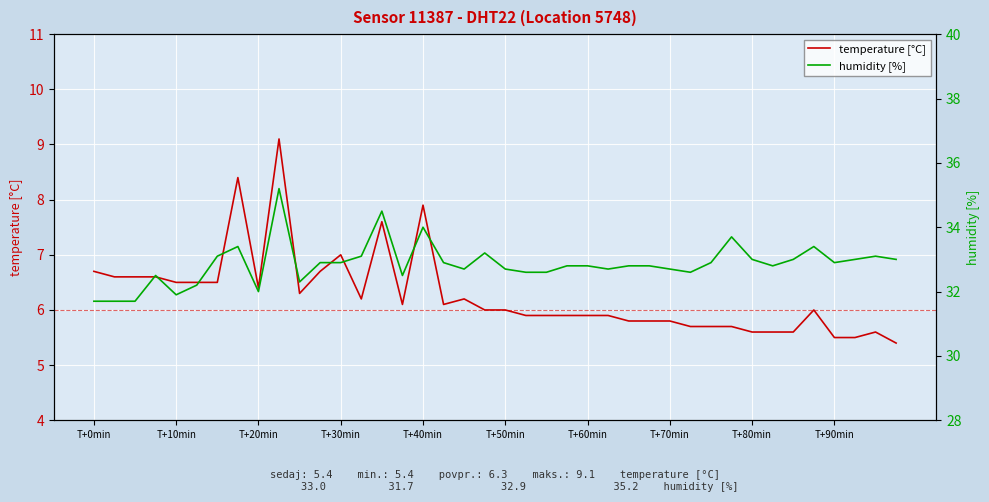

True or false: temperature [°C] has a value of 6.4 at T+20min.

True